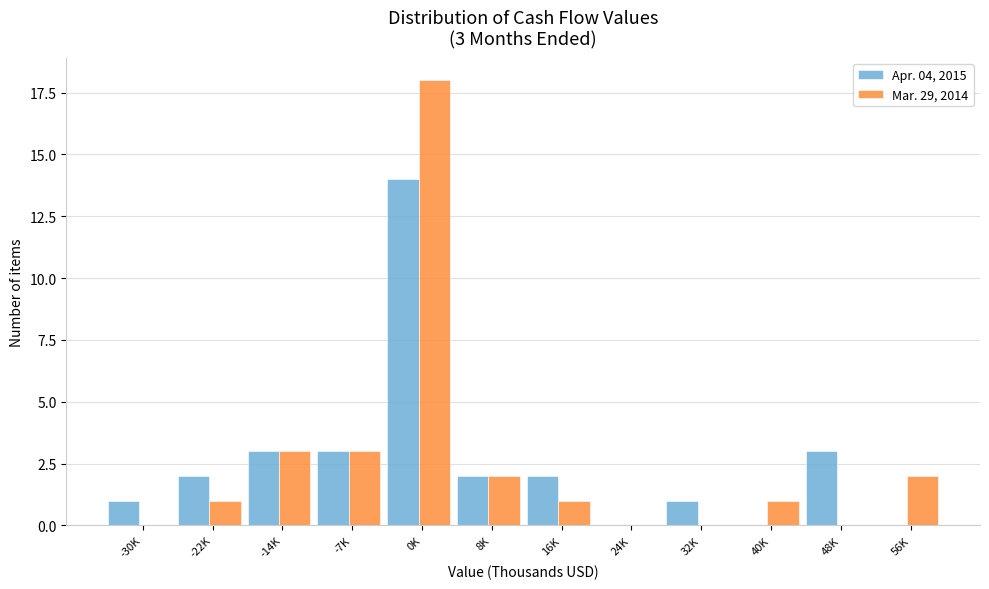

Reading right to left, what are all the values shown in this chart?

Apr. 04, 2015: 56K=0	48K=3	40K=0	32K=1	24K=0	16K=2	8K=2	0K=14	-7K=3	-14K=3	-22K=2	-30K=1
Mar. 29, 2014: 56K=2	48K=0	40K=1	32K=0	24K=0	16K=1	8K=2	0K=18	-7K=3	-14K=3	-22K=1	-30K=0